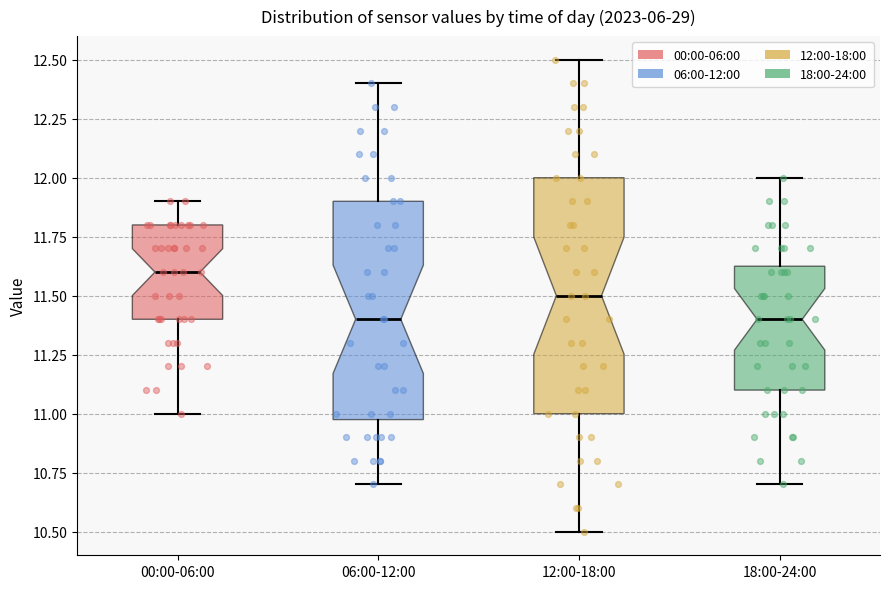

Which box is the tallest, from its lower edge to its upper edge?

12:00-18:00